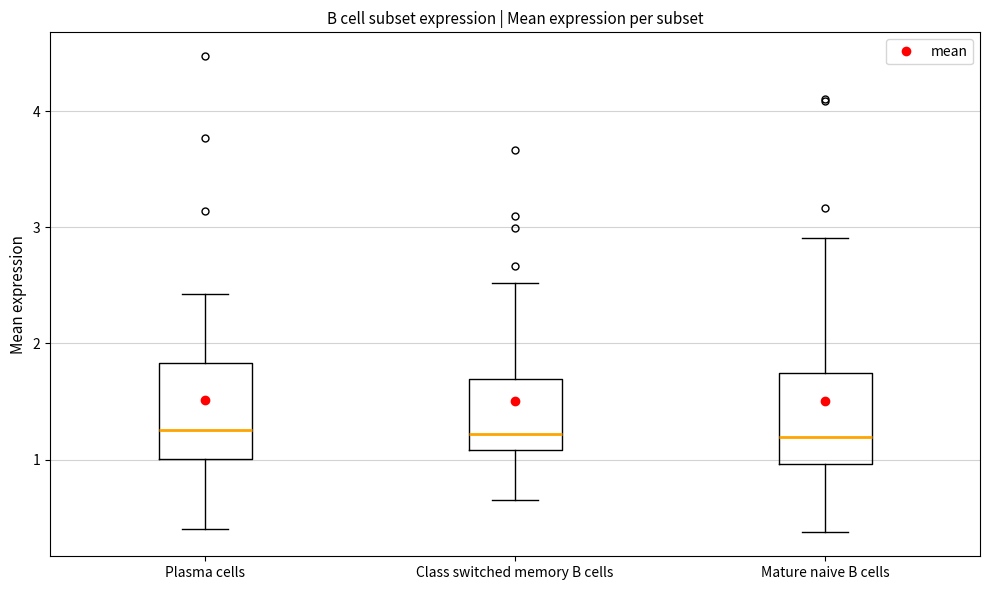

Reading left to right, read every box against the y-axis: the position of its median line, the range the box covers, and the ends of its whiskers. The values are not printed on the chart, so give them approximately, as read against the axis.

Plasma cells: median 1.3, box 1.0 to 1.8, whiskers 0.4 to 2.4
Class switched memory B cells: median 1.2, box 1.1 to 1.7, whiskers 0.6 to 2.5
Mature naive B cells: median 1.2, box 1.0 to 1.7, whiskers 0.4 to 2.9